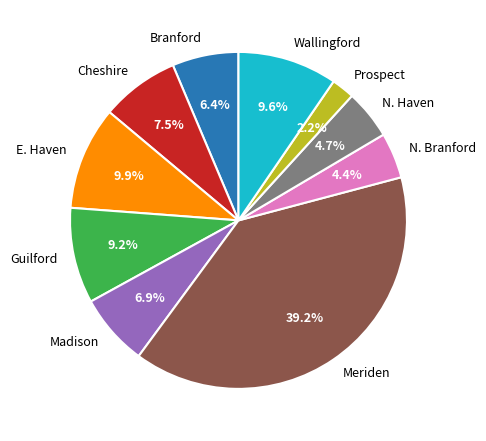

Is it true that N. Haven is 5% of the pie?

True